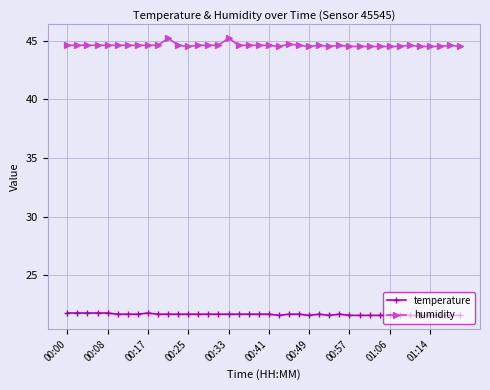

What is the maximum value for temperature?

21.8